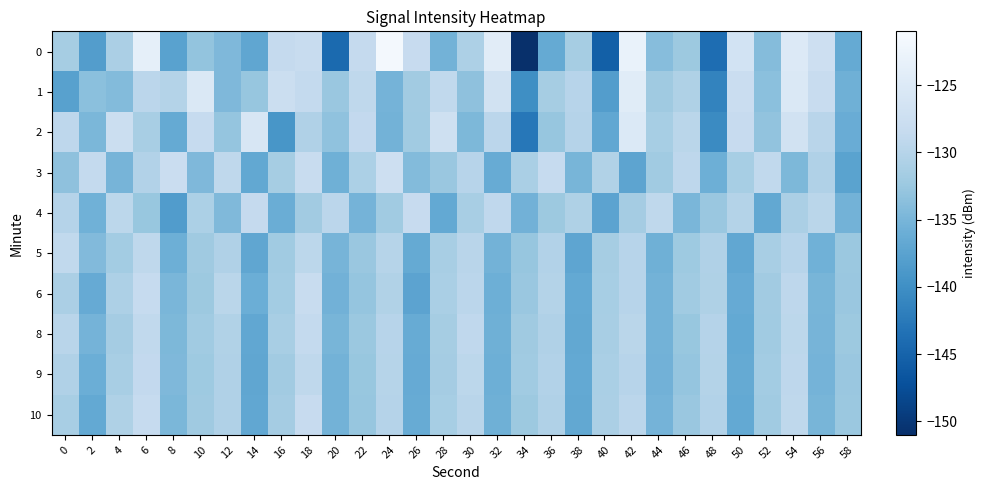

Reading right to left, list all the values displayed in this chart.

0: 58=-136.6	56=-127.4	54=-125.0	52=-134.0	50=-126.5	48=-143.9	46=-132.3	44=-134.0	42=-123.0	40=-145.5	38=-131.5	36=-136.5	34=-150.9	32=-124.3	30=-130.8	28=-135.4	26=-128.3	24=-121.5	22=-128.5	20=-144.3	18=-128.2	16=-128.6	14=-136.9	12=-134.5	10=-133.0	8=-137.5	6=-123.6	4=-131.0	2=-138.1	0=-131.5
1: 58=-135.7	56=-128.1	54=-125.4	52=-133.6	50=-127.9	48=-141.3	46=-130.7	44=-132.1	42=-124.5	40=-138.2	38=-129.8	36=-131.5	34=-140.1	32=-126.7	30=-133.4	28=-128.9	26=-131.8	24=-135.2	22=-129.1	20=-132.5	18=-128.6	16=-127.7	14=-132.8	12=-134.6	10=-125.3	8=-130.2	6=-129.5	4=-134.1	2=-133.5	0=-137.7
2: 58=-136.2	56=-129.7	54=-126.8	52=-133.1	50=-128.3	48=-140.5	46=-129.6	44=-131.4	42=-125.2	40=-136.9	38=-130.1	36=-132.8	34=-142.7	32=-129.5	30=-134.6	28=-127.3	26=-131.9	24=-135.4	22=-128.8	20=-133.2	18=-130.6	16=-139.1	14=-125.7	12=-132.9	10=-128.4	8=-136.5	6=-131.2	4=-127.6	2=-134.8	0=-129.3
3: 58=-137.5	56=-130.6	54=-134.7	52=-128.9	50=-131.4	48=-135.8	46=-129.3	44=-132.0	42=-137.2	40=-130.4	38=-135.0	36=-128.5	34=-131.1	32=-136.3	30=-129.8	28=-132.6	26=-134.2	24=-127.4	22=-130.9	20=-135.7	18=-128.1	16=-131.5	14=-136.8	12=-129.2	10=-134.5	8=-127.8	6=-130.3	4=-135.1	2=-128.7	0=-133.4
4: 58=-135.3	56=-129.6	54=-131.0	52=-136.8	50=-130.2	48=-132.5	46=-134.9	44=-129.1	42=-131.6	40=-137.4	38=-130.7	36=-132.3	34=-135.5	32=-129.0	30=-131.3	28=-136.7	26=-128.3	24=-132.0	22=-135.2	20=-129.5	18=-131.8	16=-136.1	14=-128.6	12=-134.4	10=-130.9	8=-138.3	6=-132.7	4=-129.4	2=-135.6	0=-130.1
5: 58=-132.4	56=-135.6	54=-129.9	52=-131.3	50=-136.9	48=-130.6	46=-132.2	44=-135.7	42=-129.8	40=-131.5	38=-137.1	36=-130.3	34=-132.8	32=-135.4	30=-129.7	28=-131.2	26=-136.5	24=-130.0	22=-132.6	20=-135.1	18=-129.4	16=-131.9	14=-137.0	12=-130.5	10=-132.1	8=-135.8	6=-129.2	4=-131.7	2=-134.3	0=-128.9
6: 58=-132.5	56=-135.0	54=-129.3	52=-131.8	50=-136.4	48=-130.7	46=-132.0	44=-135.3	42=-129.9	40=-131.4	38=-136.7	36=-130.2	34=-132.6	32=-135.8	30=-129.5	28=-131.1	26=-137.3	24=-130.4	22=-132.9	20=-135.5	18=-128.2	16=-131.7	14=-136.0	12=-129.6	10=-132.3	8=-134.9	6=-128.5	4=-130.8	2=-136.4	0=-131.0
8: 58=-132.3	56=-135.1	54=-129.4	52=-131.9	50=-136.6	48=-130.1	46=-132.7	44=-135.4	42=-129.6	40=-131.3	38=-136.8	36=-130.5	34=-132.1	32=-135.7	30=-129.0	28=-131.5	26=-136.3	24=-129.8	22=-132.4	20=-135.0	18=-128.7	16=-131.2	14=-136.9	12=-130.4	10=-132.0	8=-134.6	6=-128.9	4=-131.6	2=-135.2	0=-129.7
9: 58=-132.6	56=-135.2	54=-129.3	52=-131.7	50=-136.5	48=-130.2	46=-132.9	44=-135.5	42=-129.8	40=-131.1	38=-136.7	36=-130.3	34=-132.0	32=-135.8	30=-129.4	28=-131.6	26=-136.4	24=-130.0	22=-132.7	20=-135.3	18=-129.1	16=-131.8	14=-137.0	12=-130.6	10=-132.2	8=-134.5	6=-128.8	4=-131.3	2=-135.9	0=-130.5
10: 58=-132.4	56=-135.0	54=-129.2	52=-131.9	50=-136.7	48=-130.3	46=-132.6	44=-135.2	42=-129.5	40=-131.0	38=-136.8	36=-130.6	34=-132.3	32=-135.7	30=-129.7	28=-131.4	26=-136.3	24=-130.1	22=-132.8	20=-135.4	18=-128.3	16=-131.6	14=-136.9	12=-130.5	10=-132.1	8=-134.8	6=-128.4	4=-130.7	2=-136.6	0=-131.2